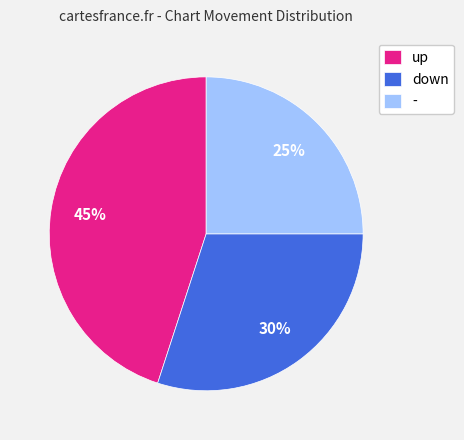

Is the sum of up and down greater than half?

Yes